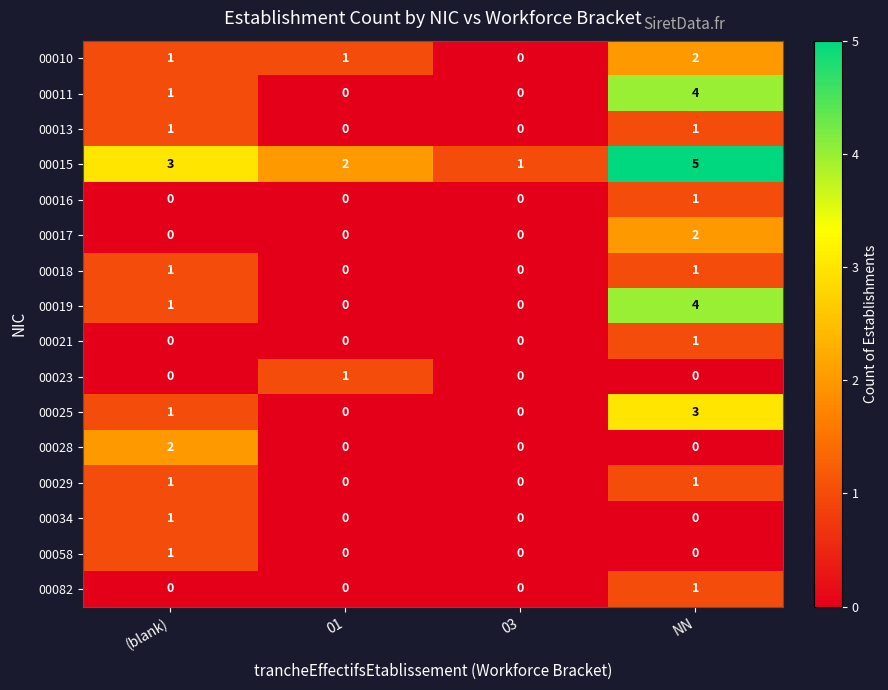

What is the difference between the highest and lowest values at (blank)?

3